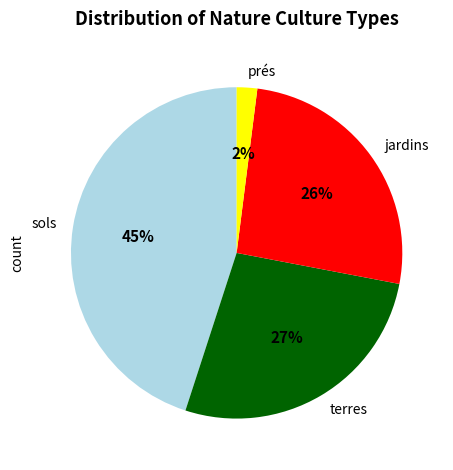

The terres slice represents 17% of the pie. True or false?

False